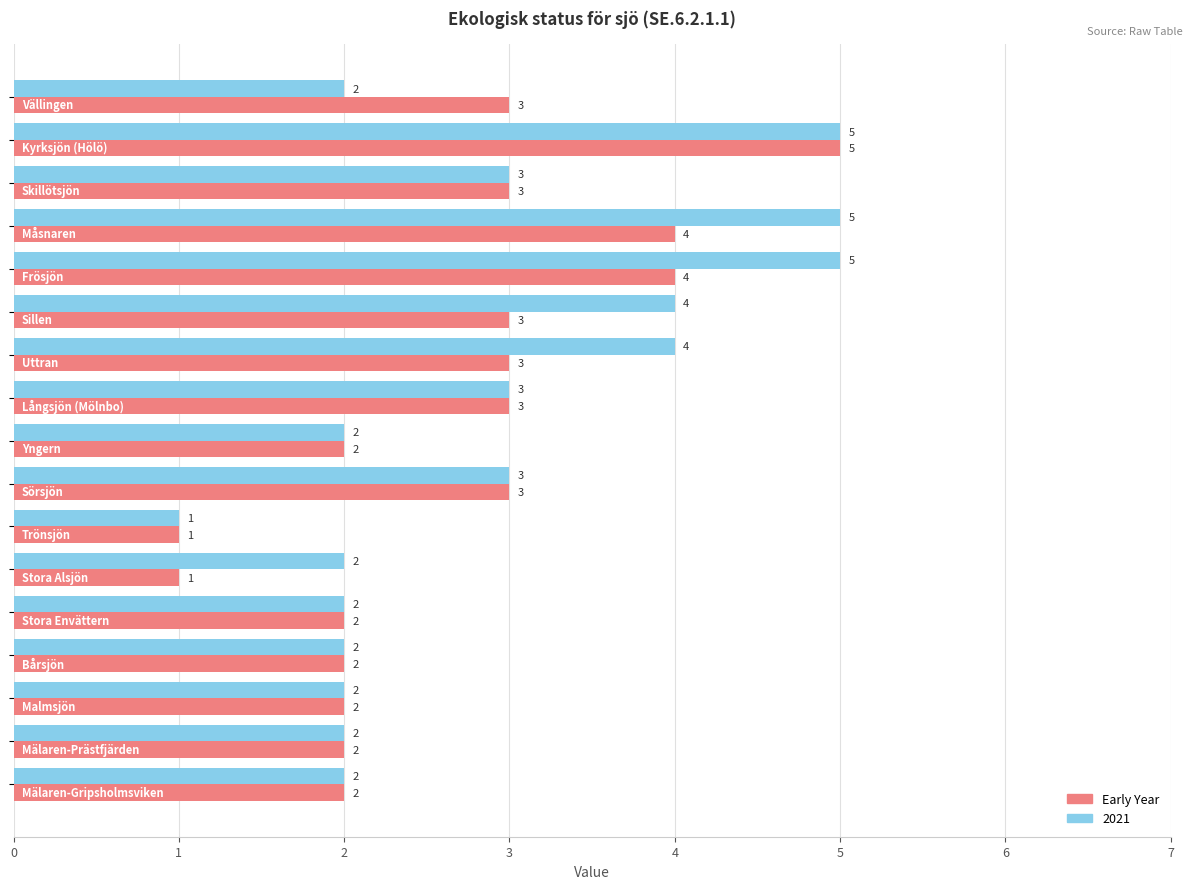

Which series has the largest total across all categories?

2021